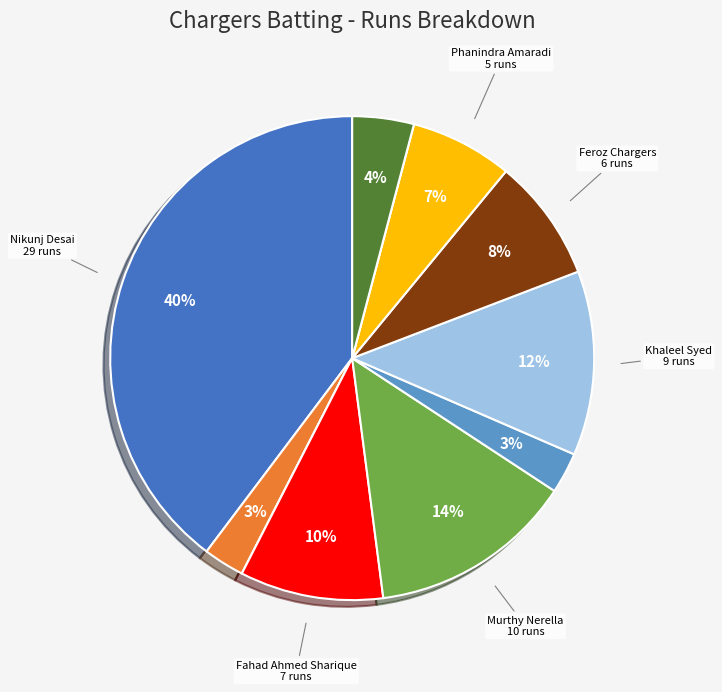

To the nearest percent, what is the difference between the largest and smallest slice percentages?

40%